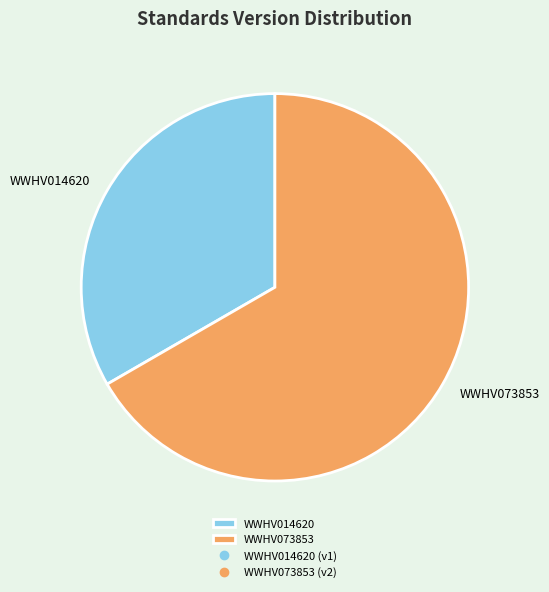

Which slice is the smallest?

WWHV014620